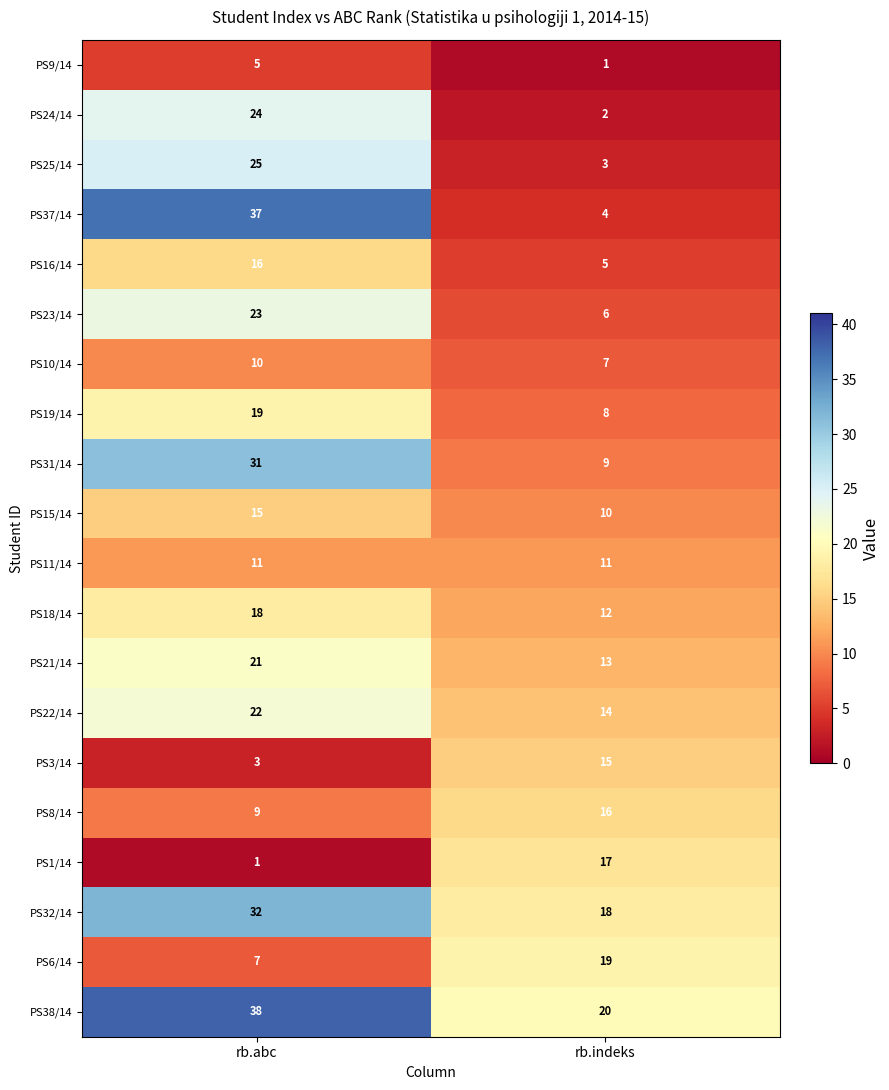

Which category has the lowest value in the PS25/14 series?

rb.indeks